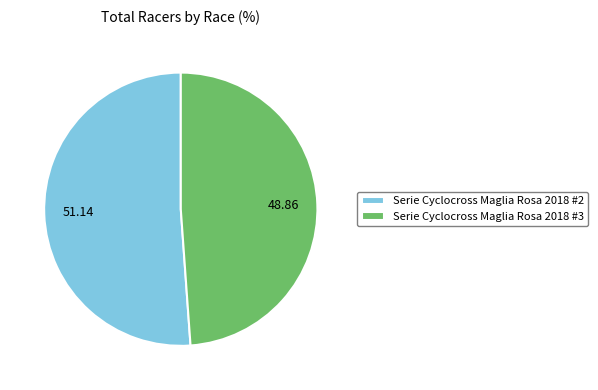

Approximately how many times larger is the value at Serie Cyclocross Maglia Rosa 2018 #2 compared to Serie Cyclocross Maglia Rosa 2018 #3?

1.0